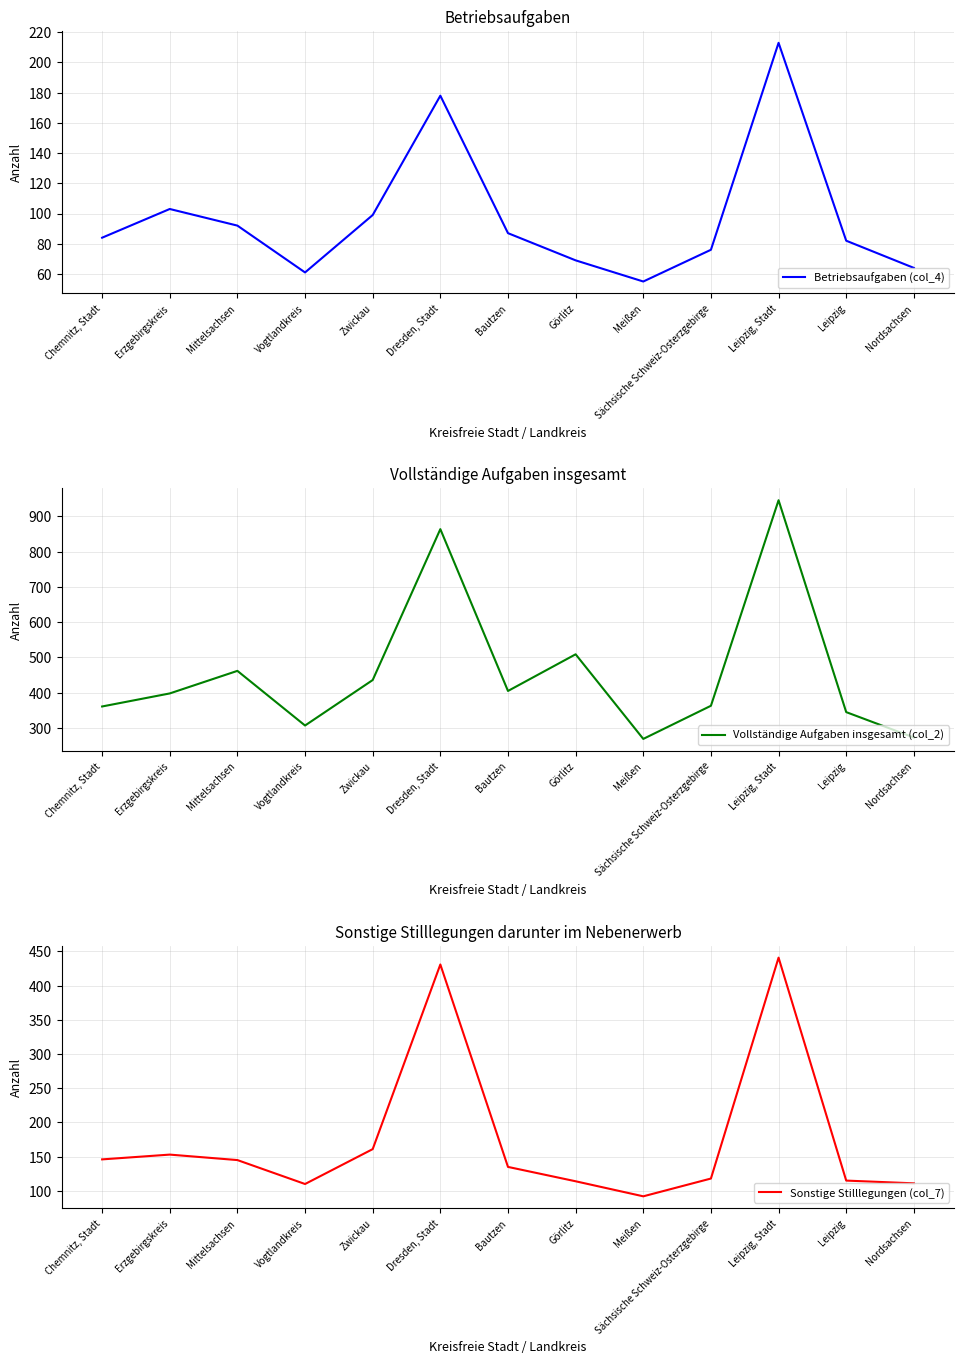

At how many categories does at least one series exceed 452?

4